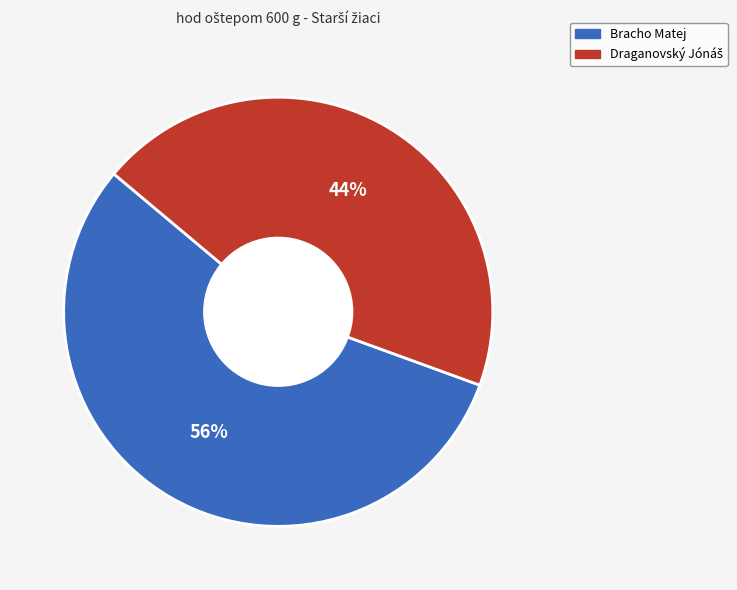

The Bracho Matej slice represents 44% of the pie. True or false?

False